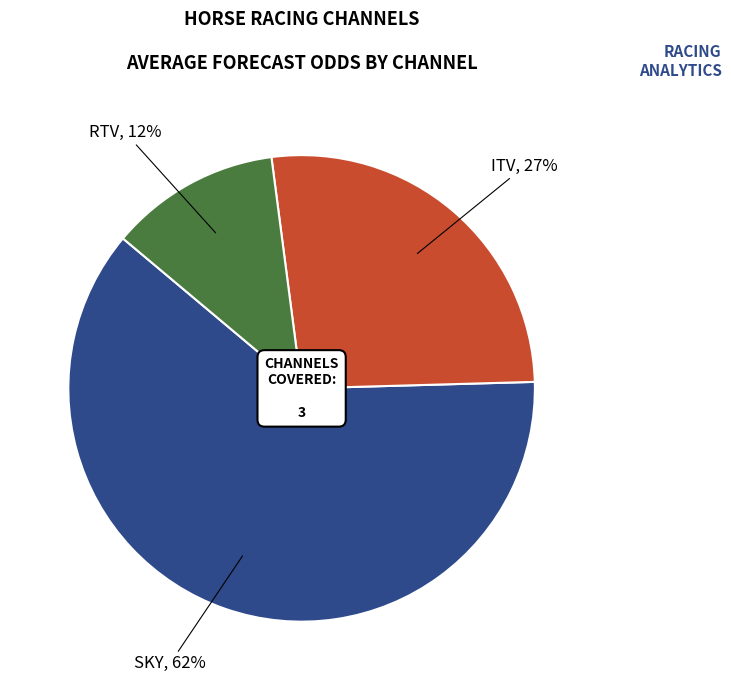

To the nearest percent, what is the average slice percentage?

33%